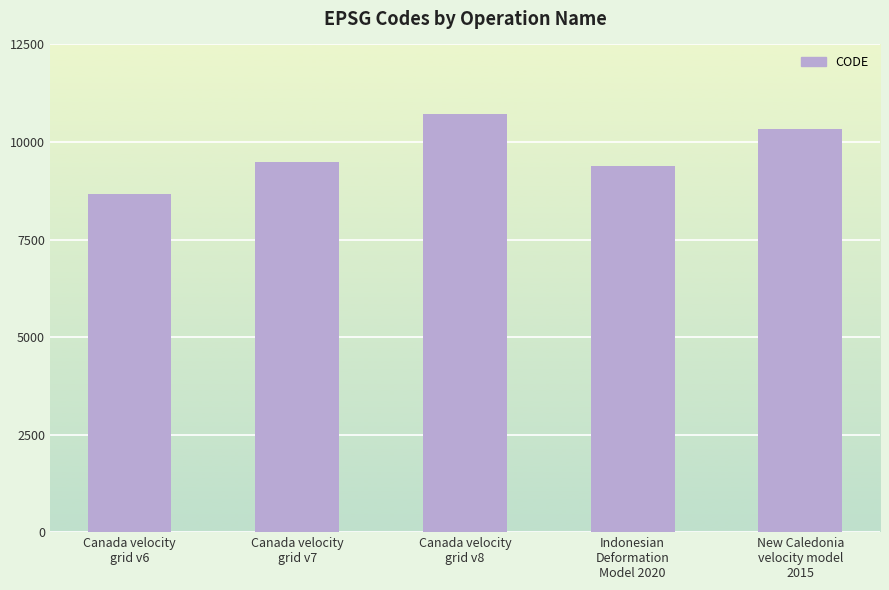

Count the number of categories in the chart.

5